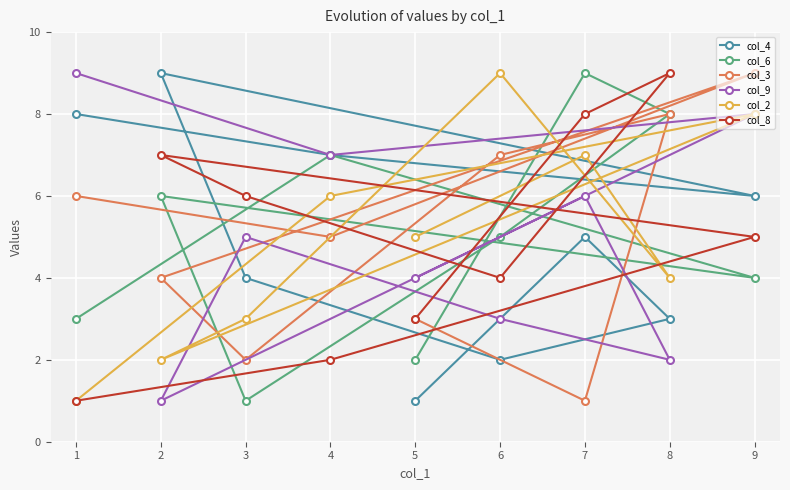

What is the total value across all series at 8?

34